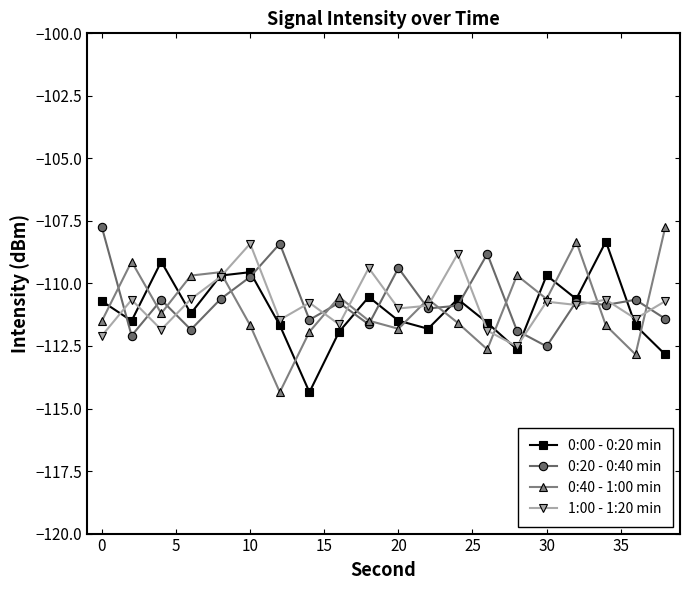

What is the value of the 1:00 - 1:20 min point at the 17th from the left?

-110.9